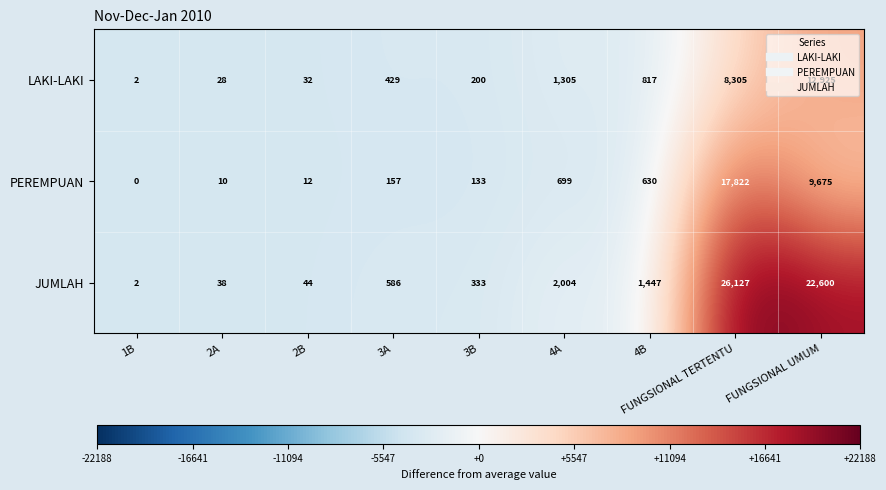

Which series has the largest range (max minus min)?

JUMLAH